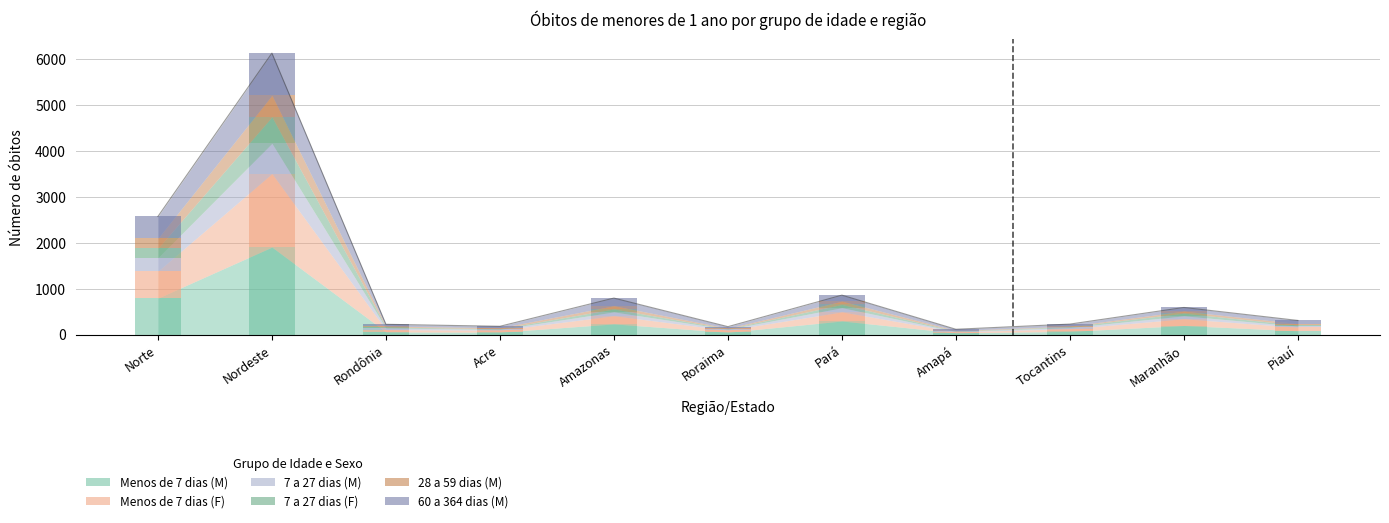

Which category has the lowest value in the 7 a 27 dias (M) series?

Amapá